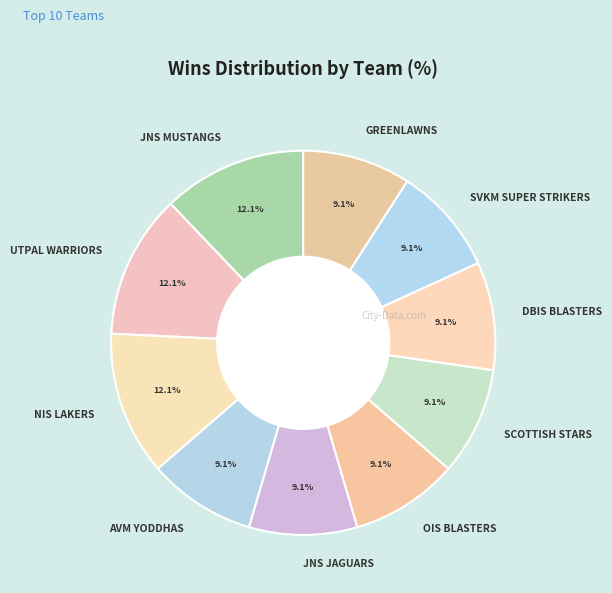

Does GREENLAWNS account for over 50% of the chart?

No